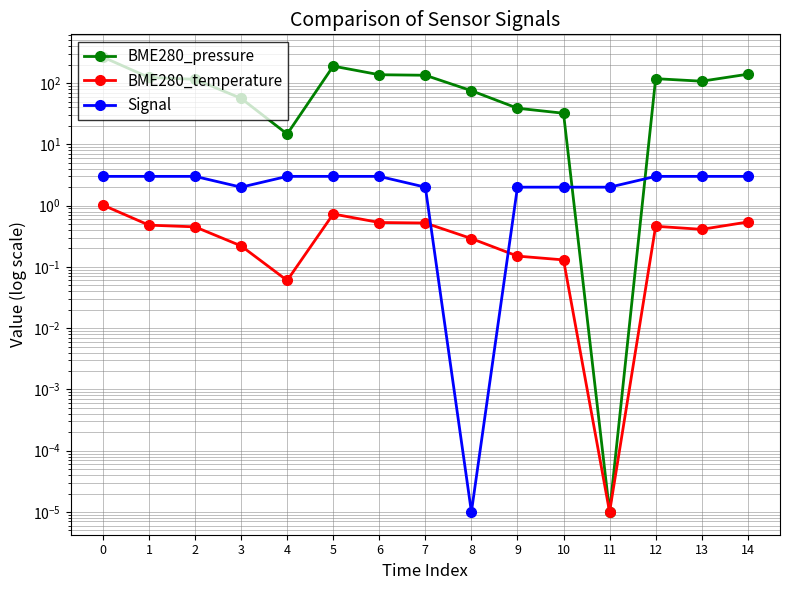

True or false: BME280_pressure has a value of 139.5 at 14.

True